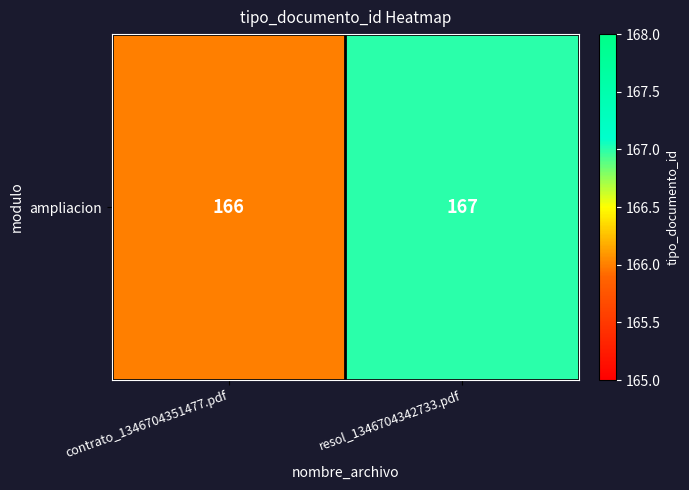

What is the maximum value shown in the chart?

167